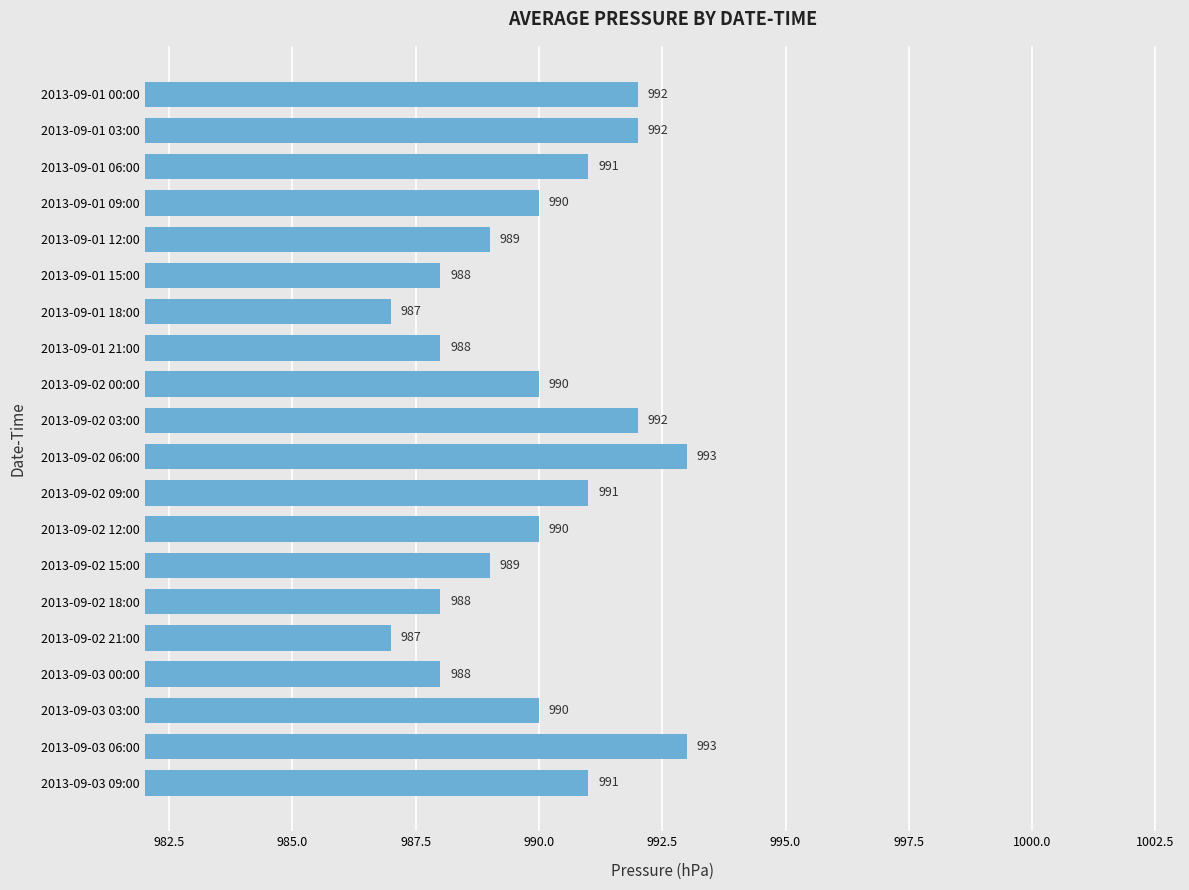

What is the maximum value shown in the chart?

993